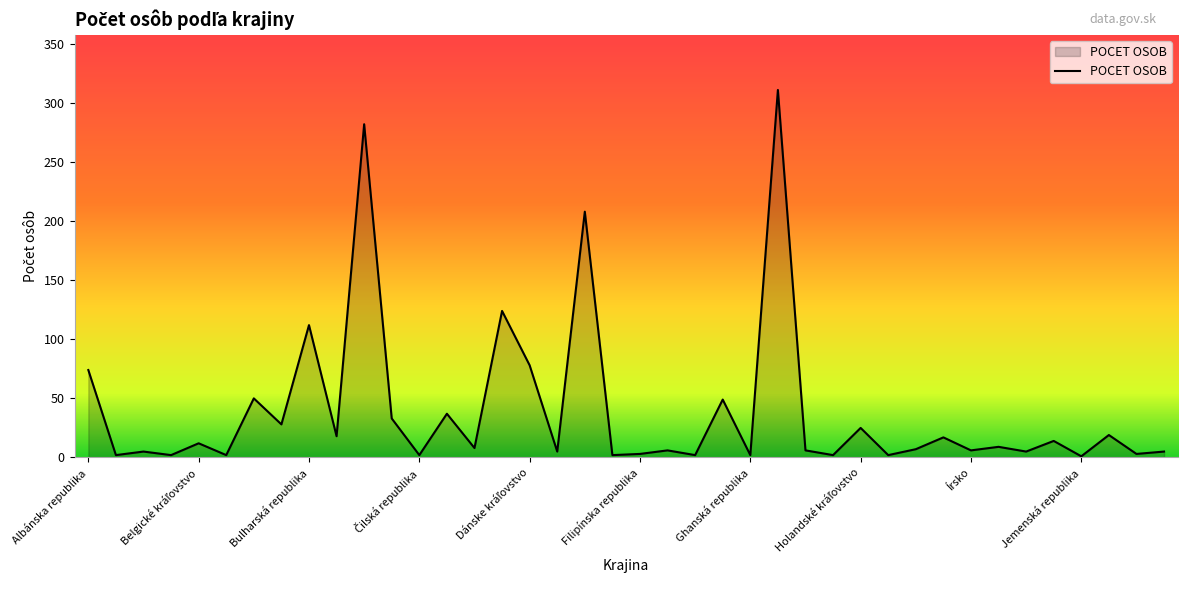

Does the chart display data point markers on the line(s)?

No